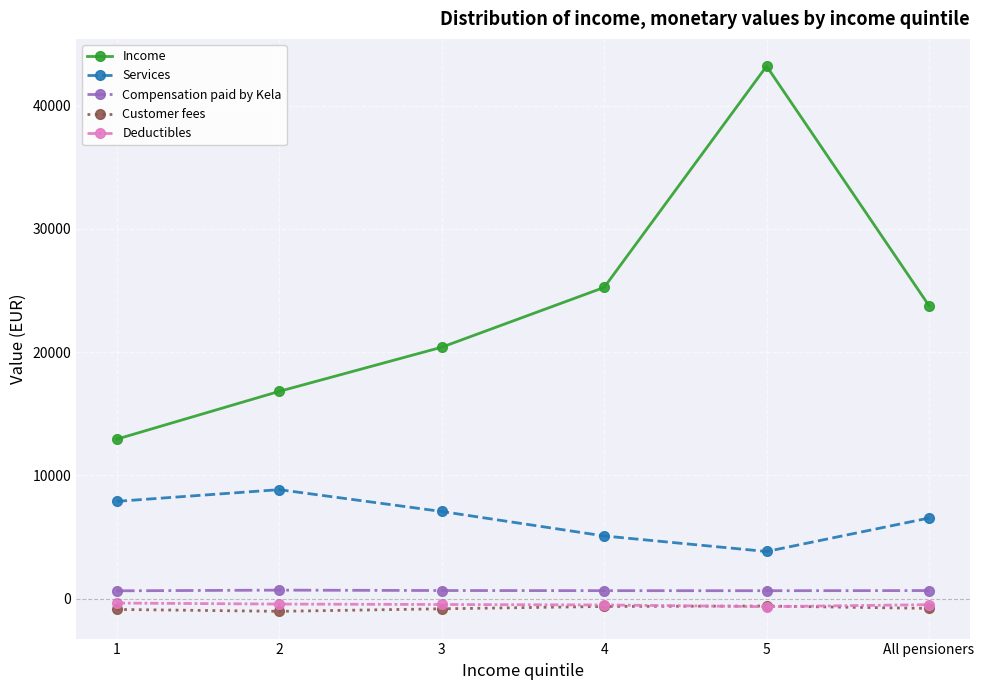

What is the average value of the Deductibles series?

-489